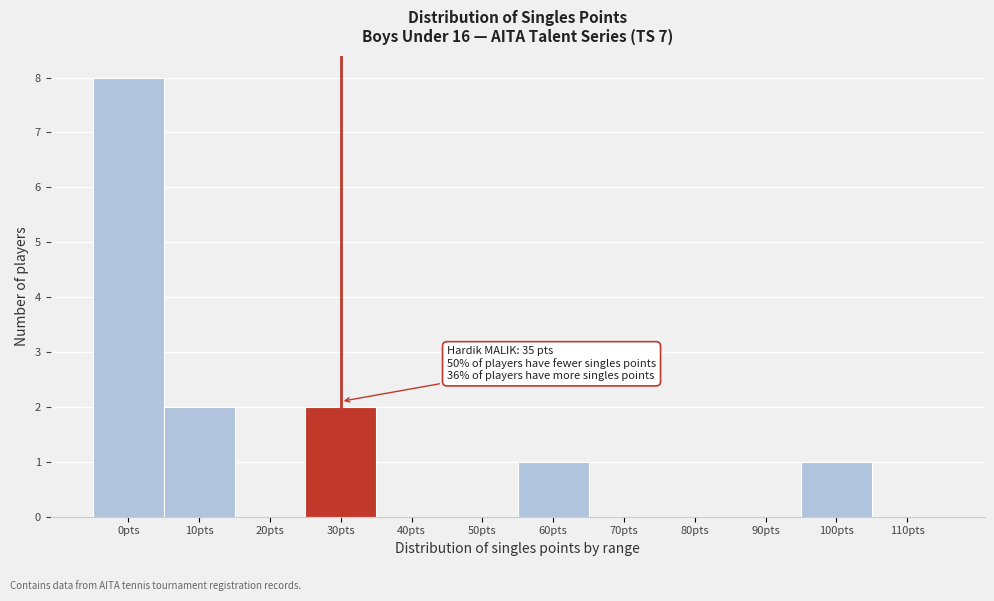

Reading left to right, list all the values displayed in this chart.

0pts=8	10pts=2	20pts=0	30pts=2	40pts=0	50pts=0	60pts=1	70pts=0	80pts=0	90pts=0	100pts=1	110pts=0